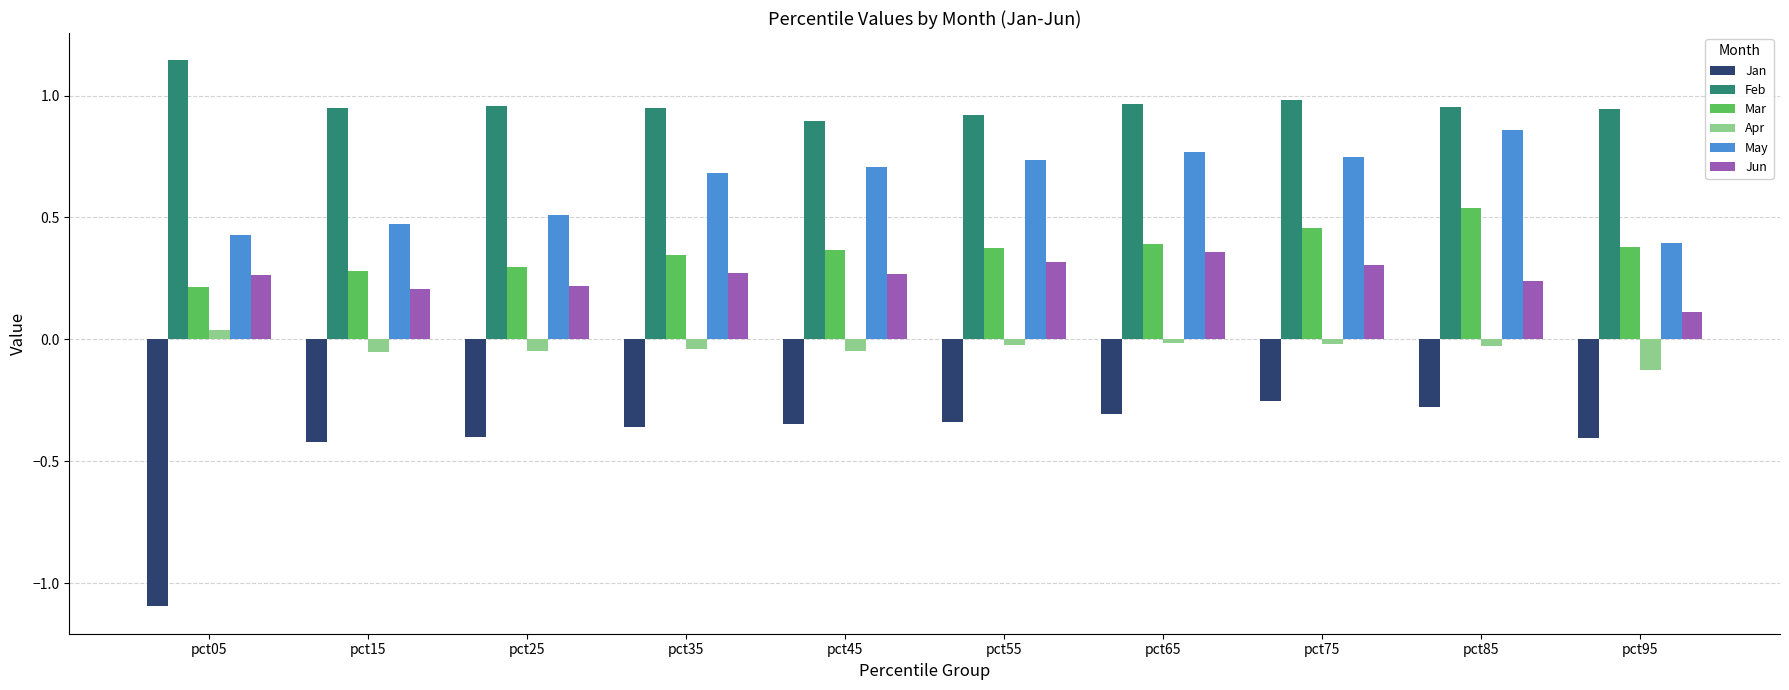

Between pct25 and pct45, which series saw the biggest shift?

May